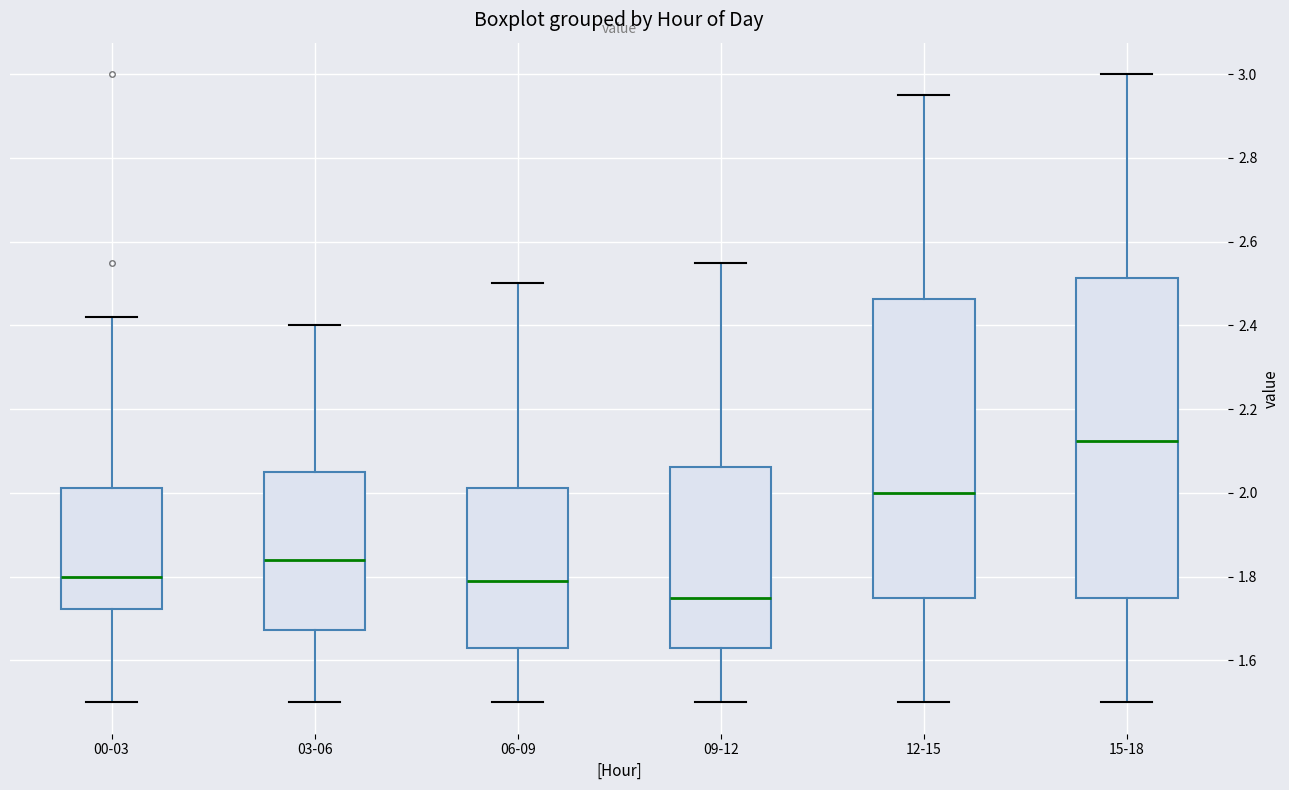

Reading left to right, read every box against the y-axis: the position of its median line, the range the box covers, and the ends of its whiskers. The values are not printed on the chart, so give them approximately, as read against the axis.

00-03: median 1.80, box 1.72 to 2.02, whiskers 1.50 to 2.42
03-06: median 1.84, box 1.68 to 2.06, whiskers 1.50 to 2.40
06-09: median 1.80, box 1.64 to 2.02, whiskers 1.50 to 2.50
09-12: median 1.76, box 1.64 to 2.06, whiskers 1.50 to 2.56
12-15: median 2.00, box 1.76 to 2.46, whiskers 1.50 to 2.96
15-18: median 2.12, box 1.76 to 2.52, whiskers 1.50 to 3.00